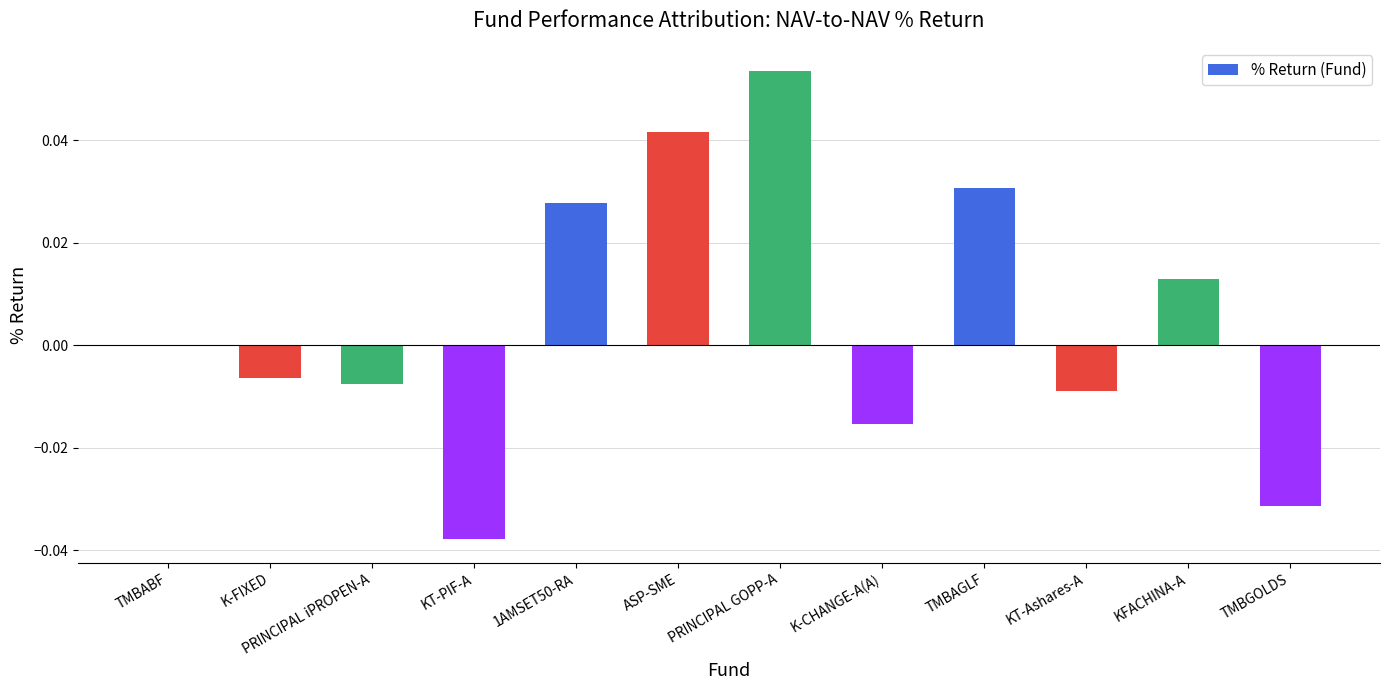

At which category does the chart reach its peak across all series?

PRINCIPAL GOPP-A